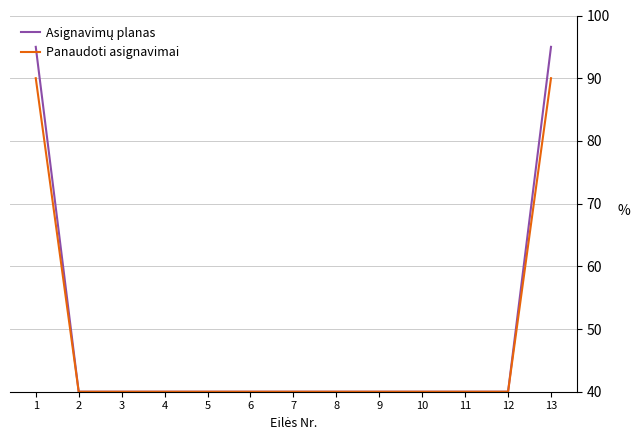

What is the greatest value displayed?

95